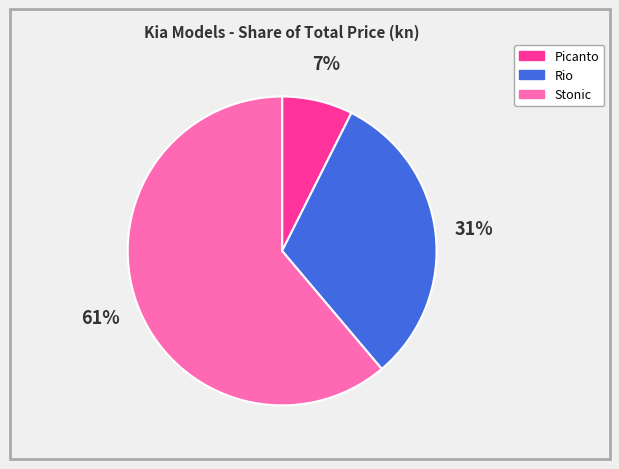

Does any single category account for the majority?

Yes